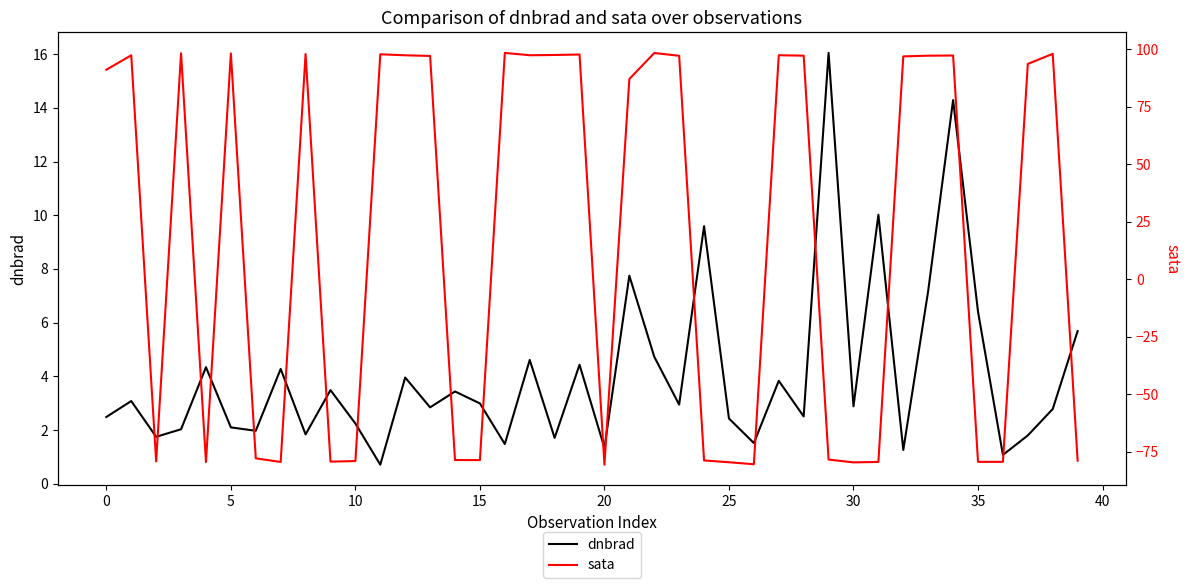

In dnbrad, how many points are higher than both neighbors (excluding endpoints)?

14